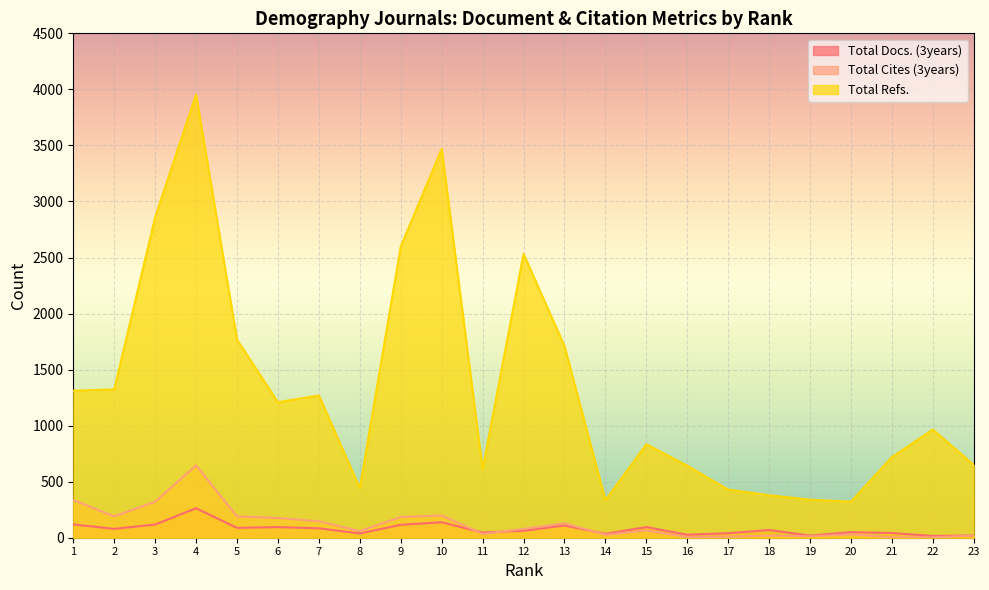

At how many categories does at least one series exceed 1906?

5